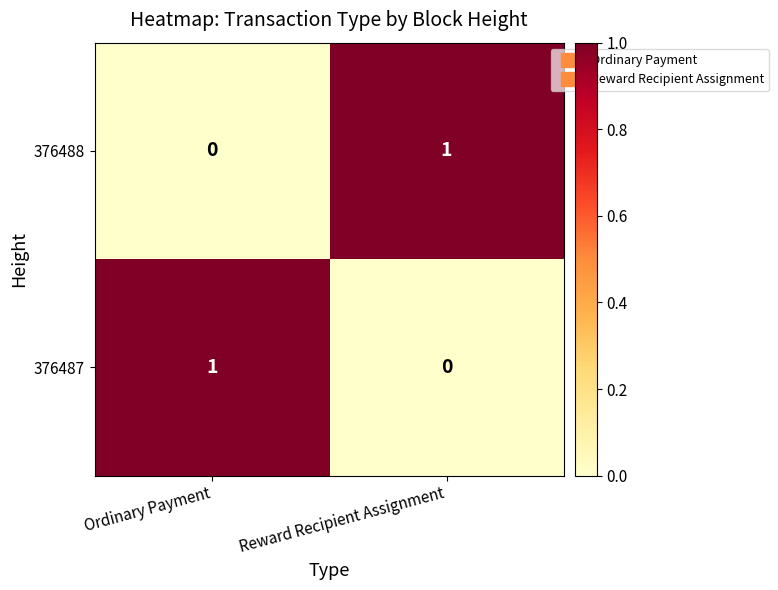

At which label does 376488 reach its peak?

Reward Recipient Assignment